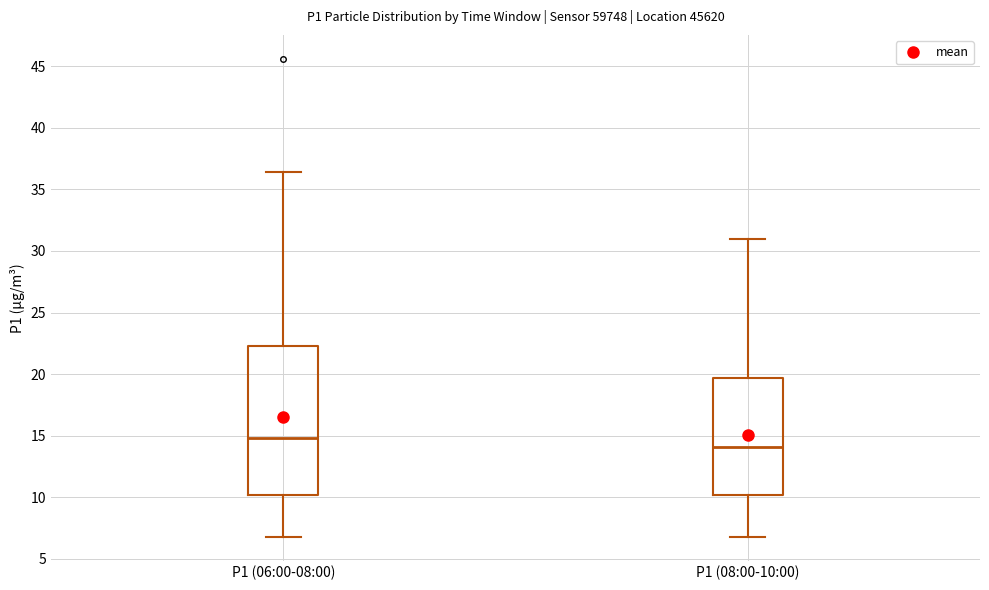

Reading left to right, transcribe this box plot: for each box, give where its median line is, the range the box spans, and where its two whiskers end, as read against the y-axis. The values are not printed on the chart, so give them approximately, as read against the axis.

P1 (06:00-08:00): median 15.0, box 10.0 to 22.5, whiskers 7.0 to 36.5
P1 (08:00-10:00): median 14.0, box 10.0 to 19.5, whiskers 7.0 to 31.0